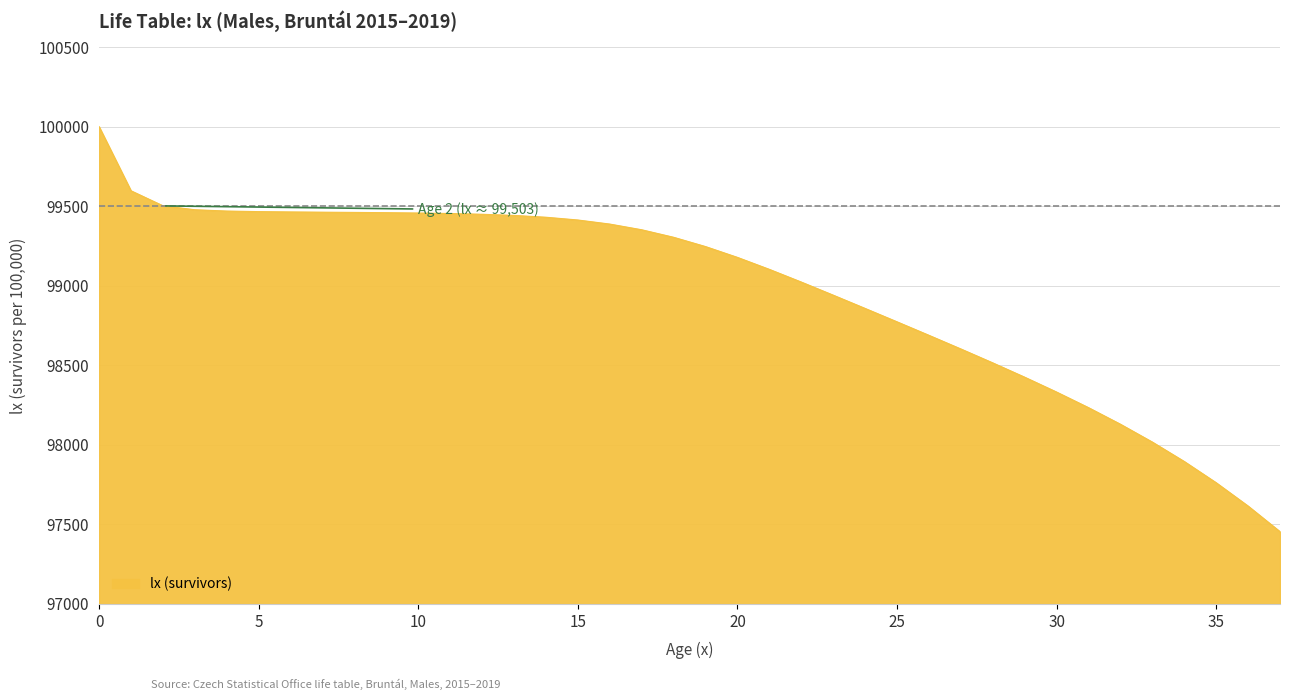

What is the difference between the maximum and minimum values?

2545.9